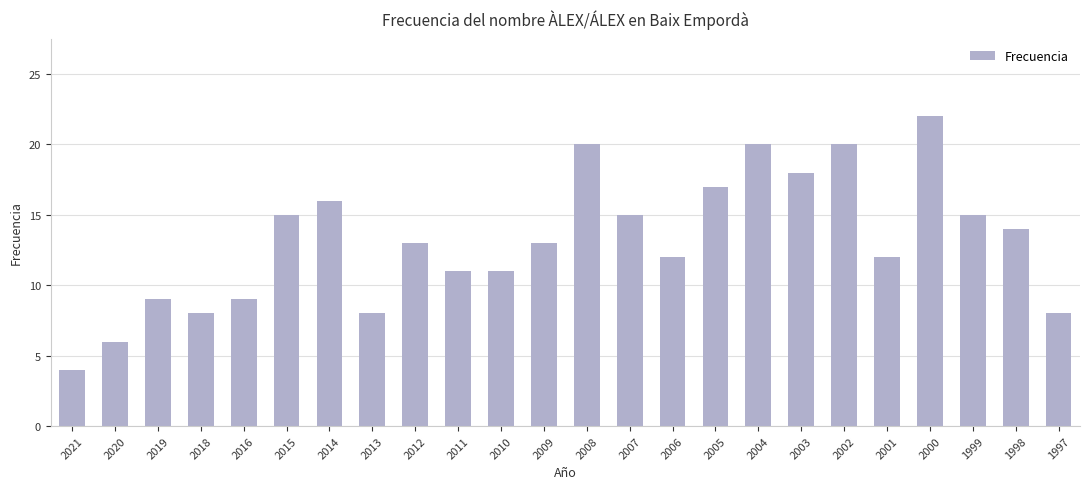

What is the minimum value shown in the chart?

4